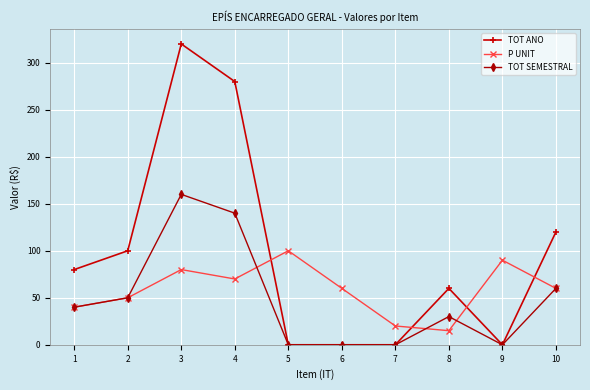

How many intersections are there between P UNIT and TOT ANO?

4